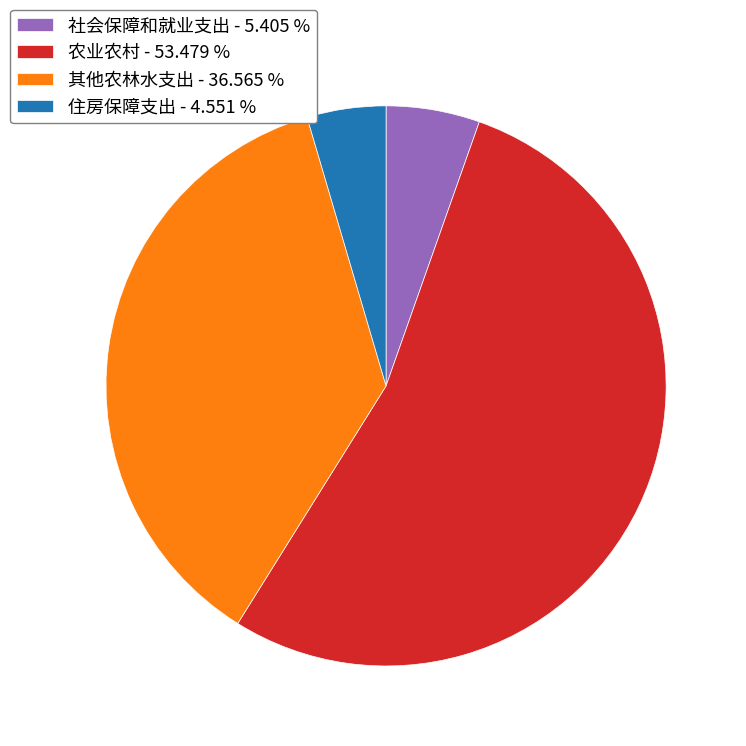

What is the ratio of the value at 其他农林水支出 - 36.565 % to the value at 社会保障和就业支出 - 5.405 %?

6.8